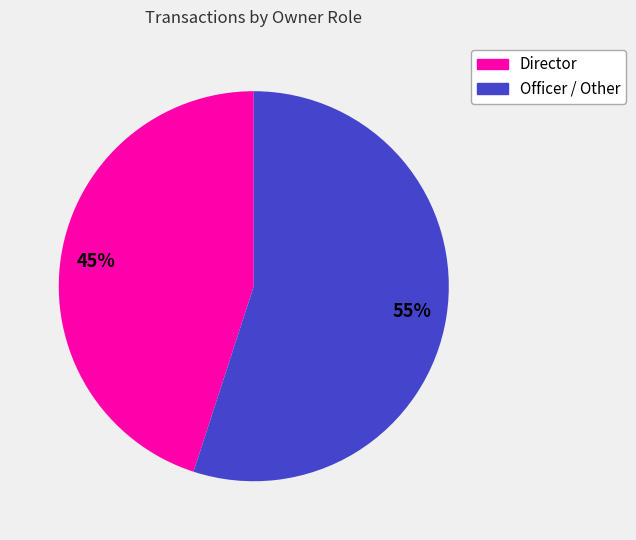

To the nearest percent, what is the average slice percentage?

50%